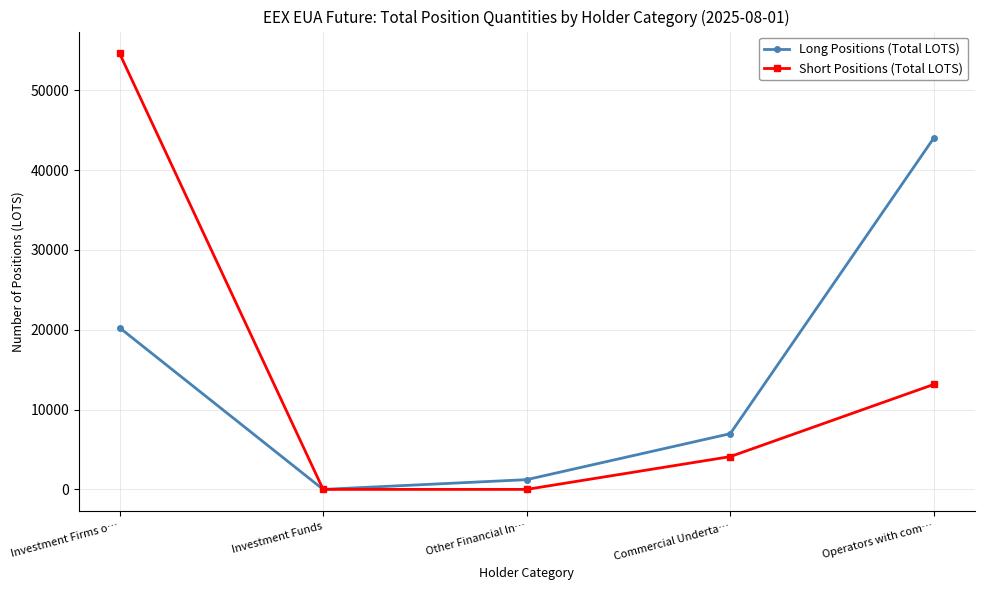

List the labels in order of Long Positions (Total LOTS) value, largest first.

Operators with com…, Investment Firms o…, Commercial Underta…, Other Financial In…, Investment Funds